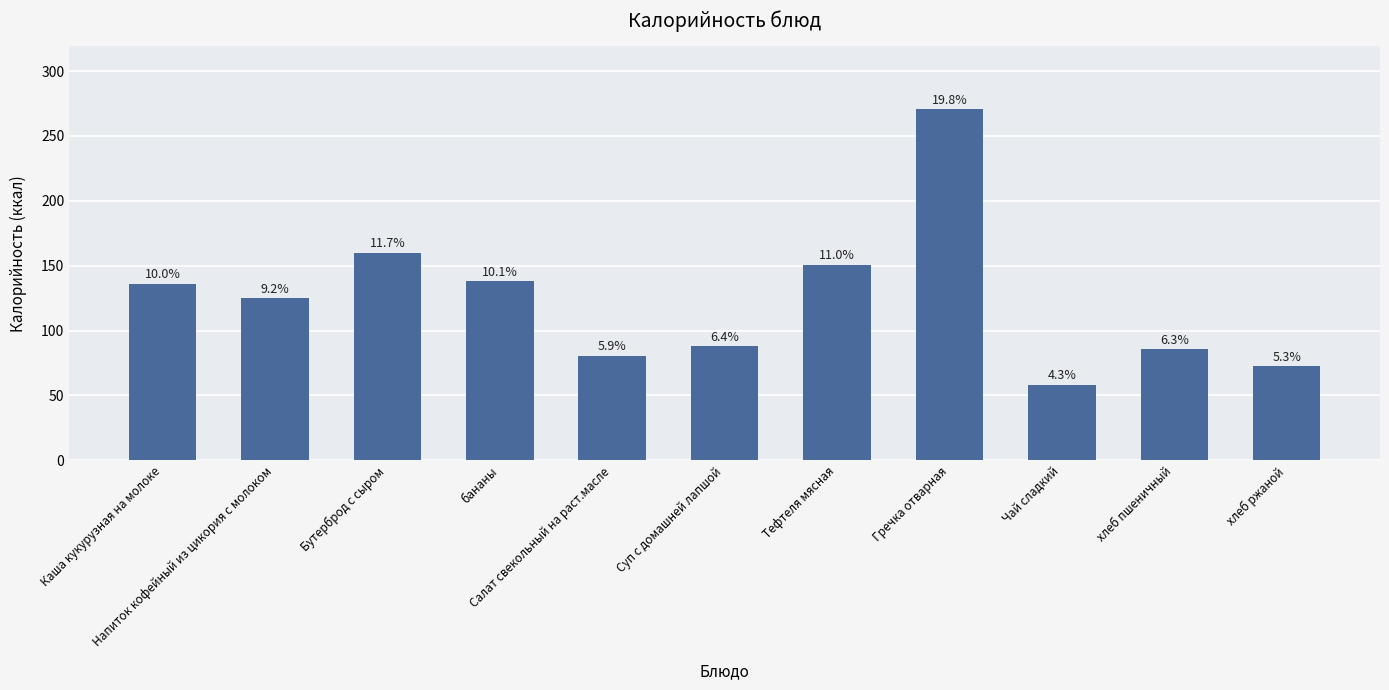

Does the chart contain any negative values?

No